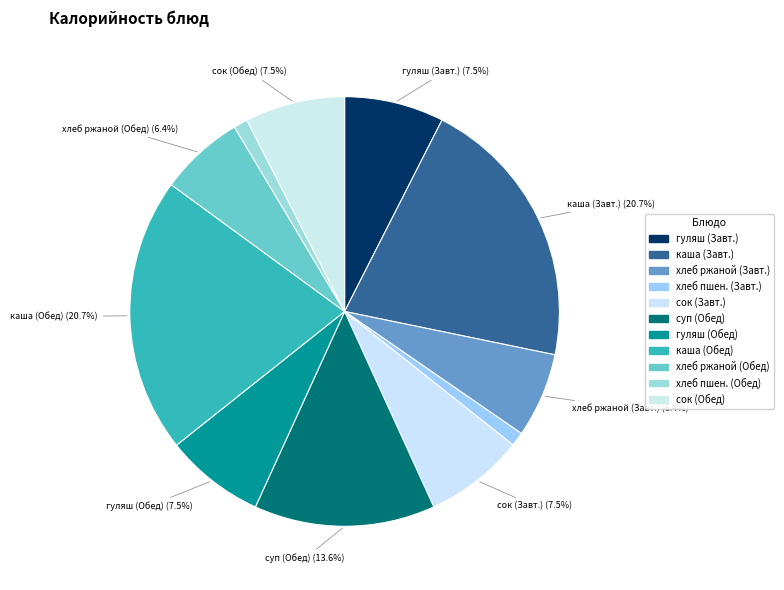

How many segments does this pie chart have?

11